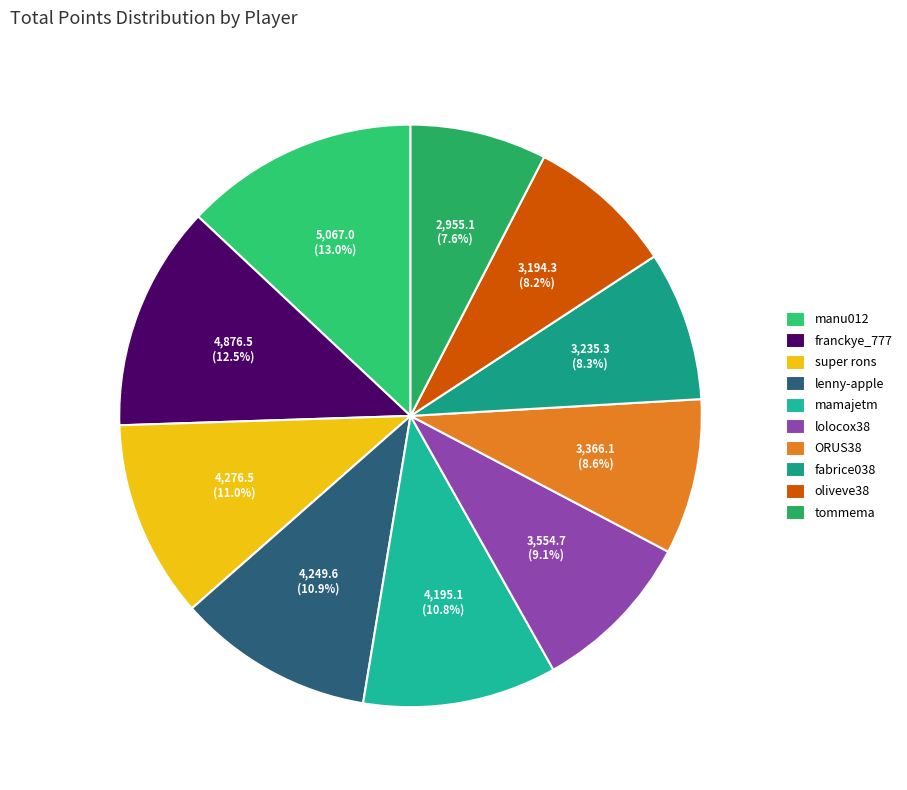

Is it true that mamajetm is 1% of the pie?

False